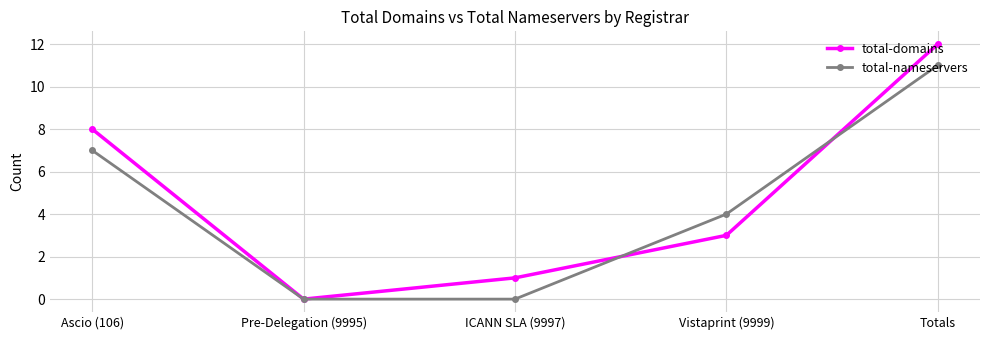

How many series are shown in this chart?

2